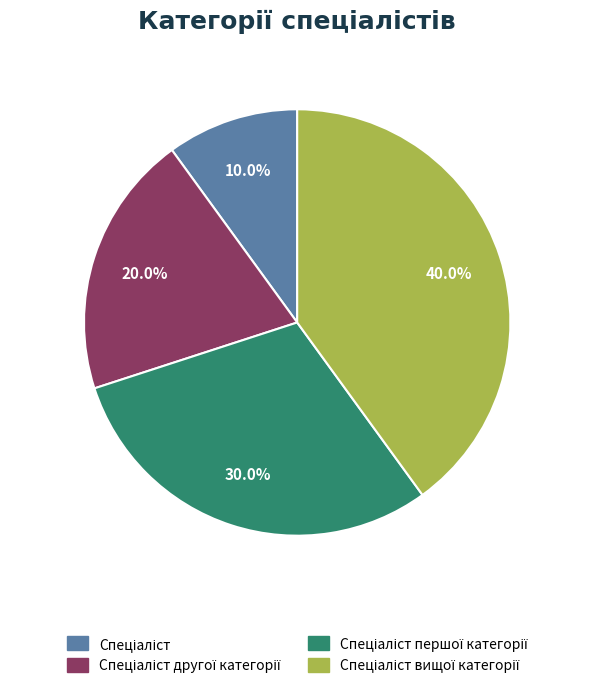

Is there a majority slice in this chart?

No